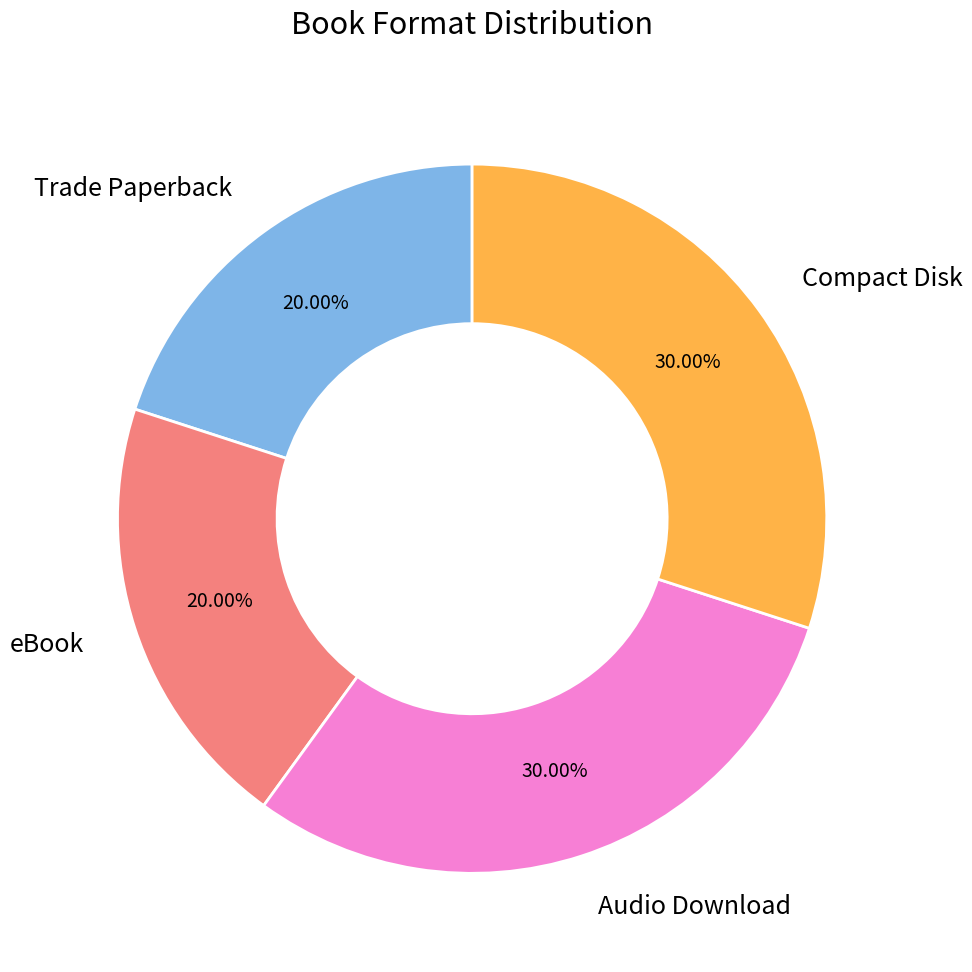

Between Compact Disk and eBook, which is larger?

Compact Disk